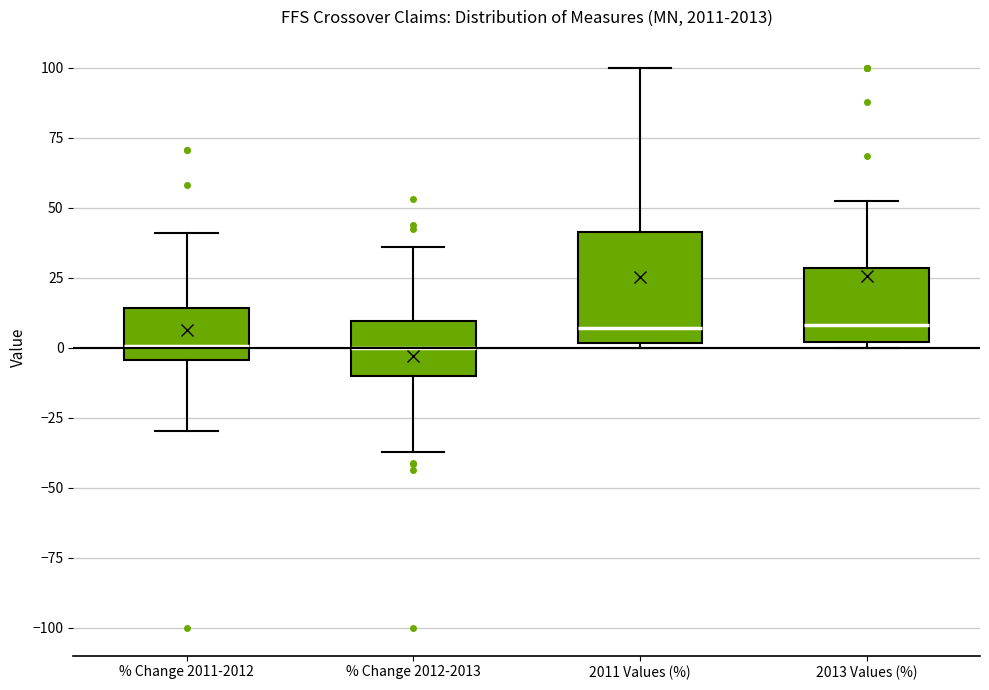

Reading left to right, transcribe this box plot: for each box, give where its median line is, the range the box spans, and where its two whiskers end, as read against the y-axis. The values are not printed on the chart, so give them approximately, as read against the axis.

% Change 2011-2012: median 0, box -5 to 15, whiskers -30 to 40
% Change 2012-2013: median 0, box -10 to 10, whiskers -35 to 35
2011 Values (%): median 5, box 0 to 40, whiskers 0 (just below the box's lower edge) to 100
2013 Values (%): median 10, box 0 to 30, whiskers 0 (just below the box's lower edge) to 50